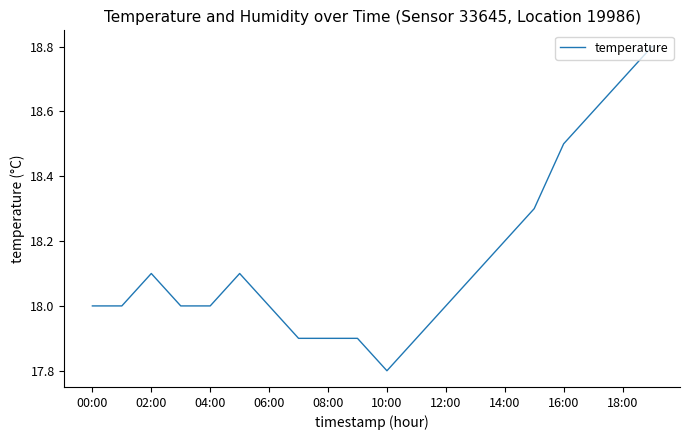

Reading left to right, transcribe all the data shown in this chart.

18.0	18.0	18.1	18.0	18.0	18.1	18.0	17.9	17.9	17.9	17.8	17.9	18.0	18.1	18.2	18.3	18.5	18.6	18.7	18.8